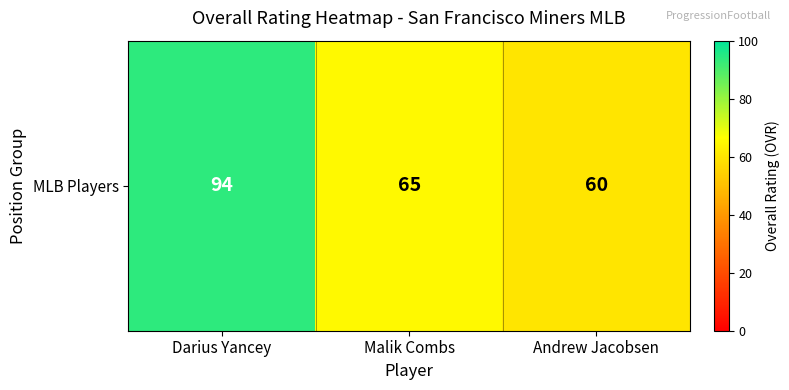

Where is the data nearest to the value 77?

Malik Combs